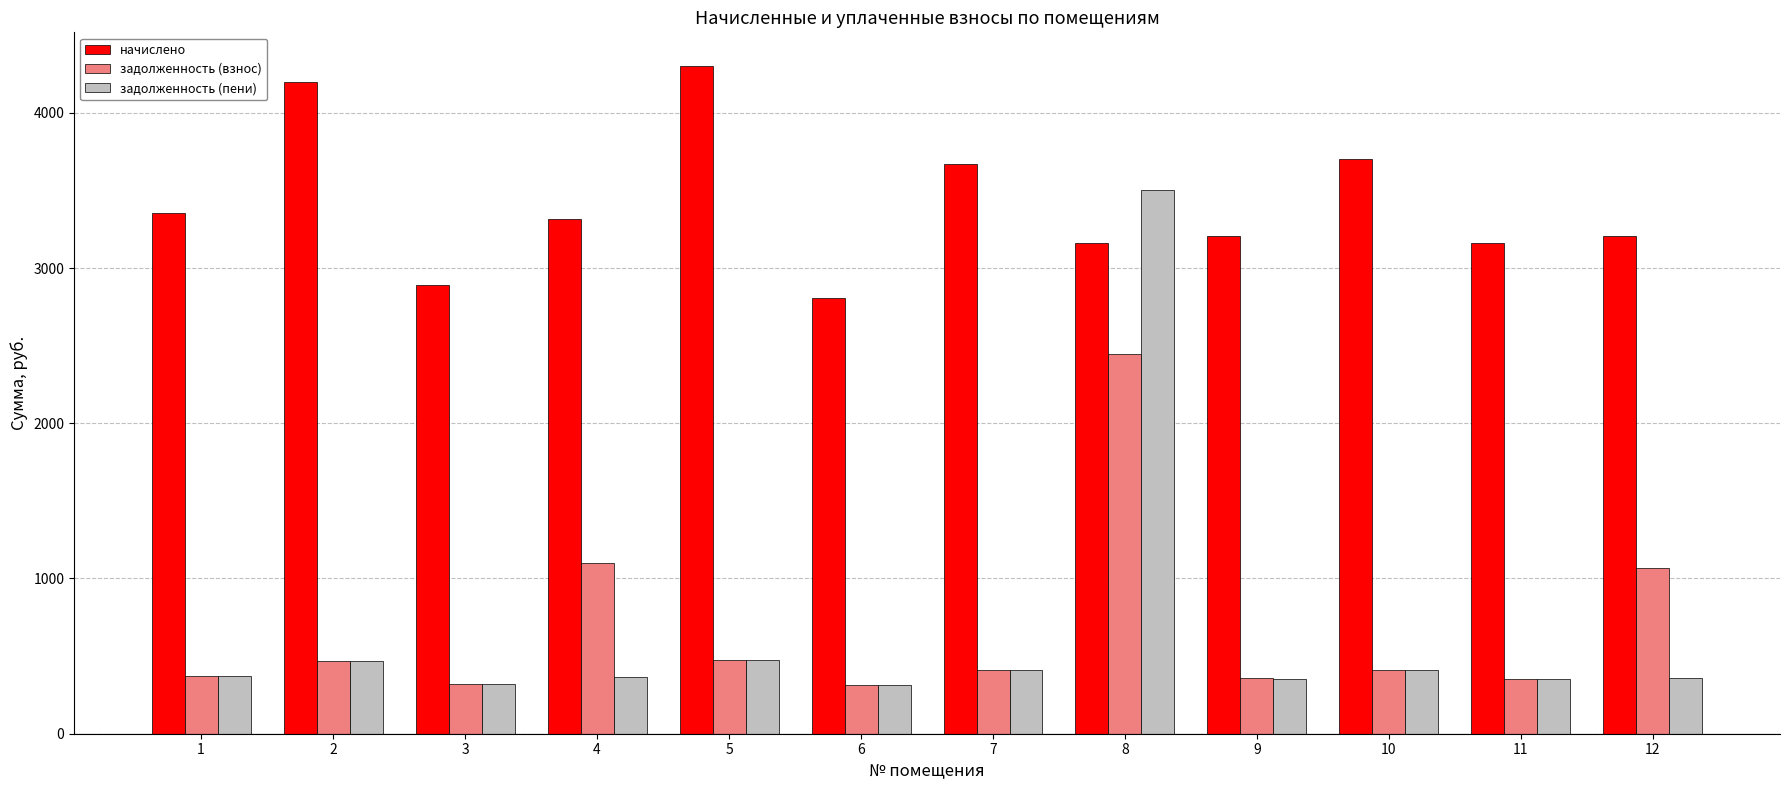

Which series has the widest spread of values?

задолженность (пени)